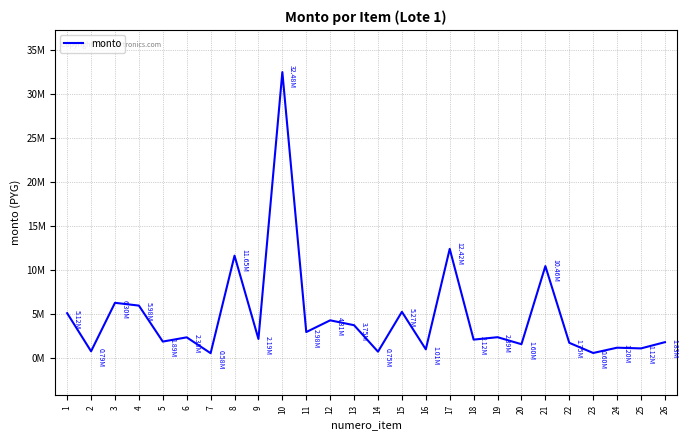

Does the chart display data point markers on the line(s)?

No